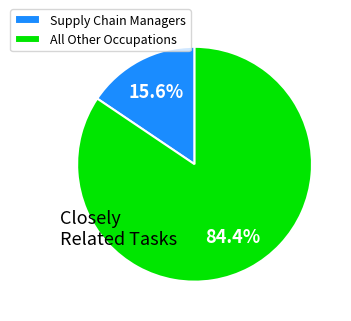

What percentage is NOT represented by All Other Occupations?

15.6%